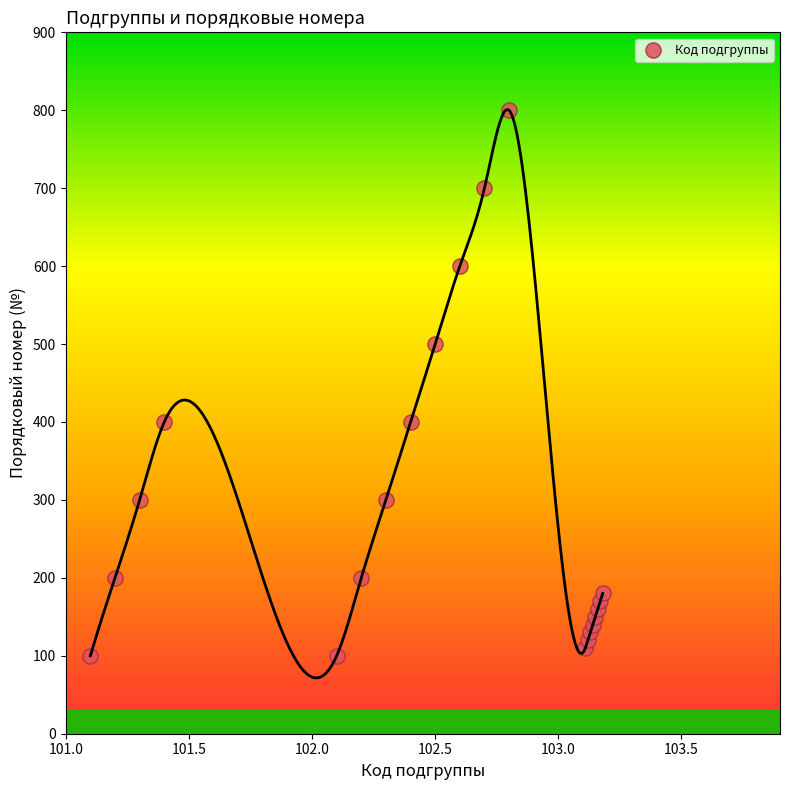

What is the range of Y values (max minus min)?

700